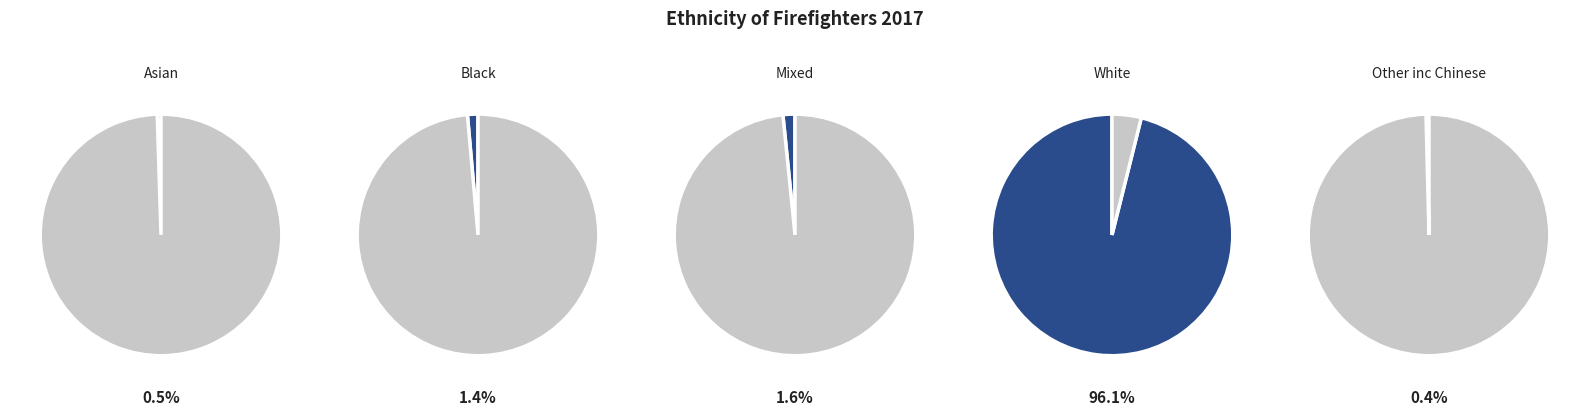

Which category has the smallest portion of the pie?

Other inc Chinese